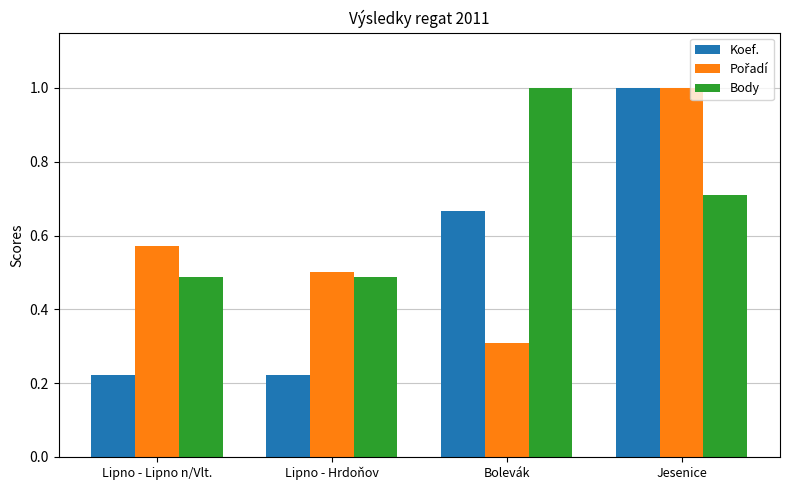

The Koef. series shows 0.7 at Bolevák. True or false?

True